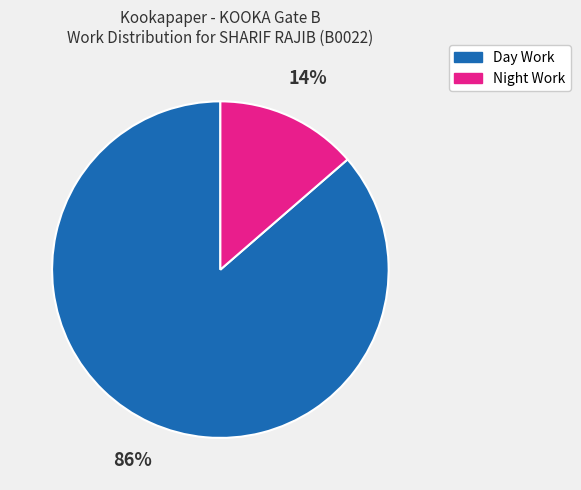

To the nearest percent, what percentage of the pie is Night Work?

14%